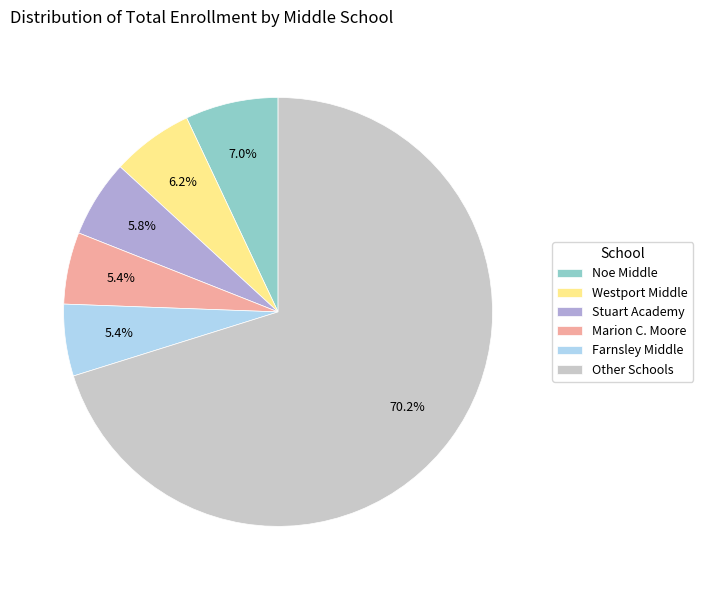

Do Noe Middle and Stuart Academy together represent more than half of the pie?

No